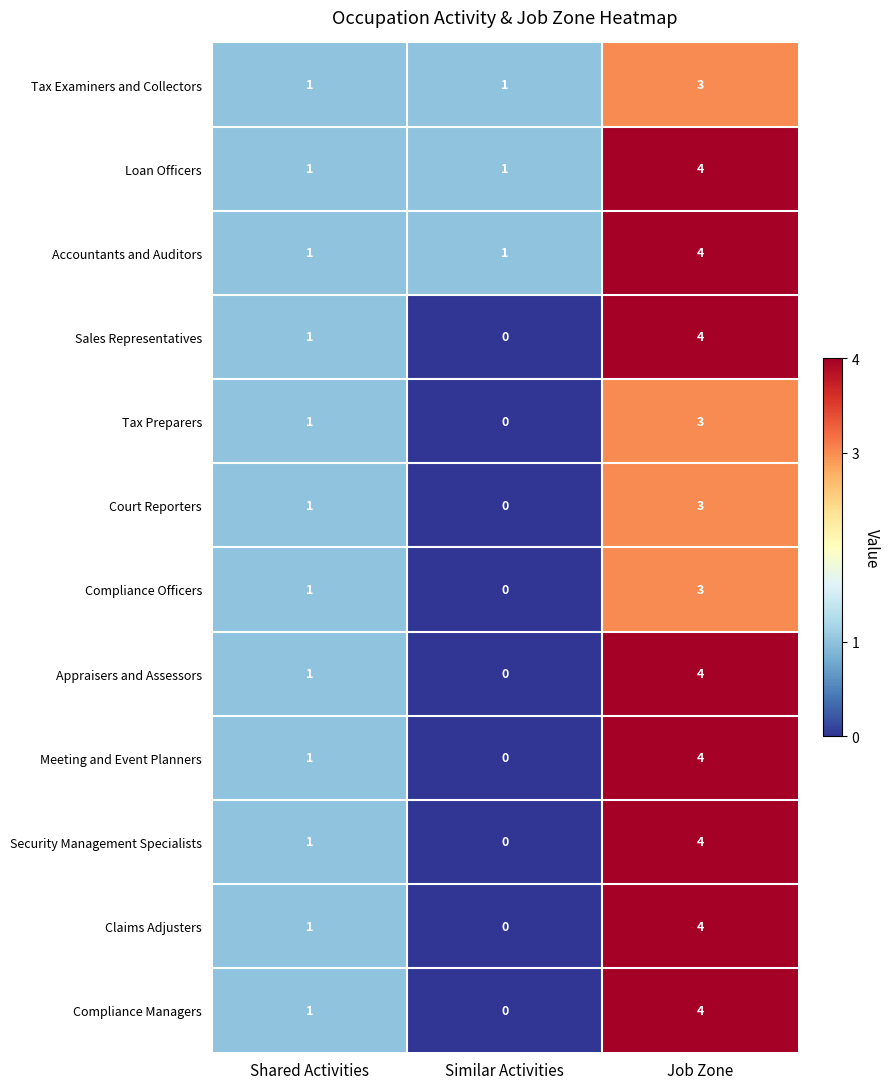

What is the difference between the maximum and minimum values in the Claims Adjusters series?

4